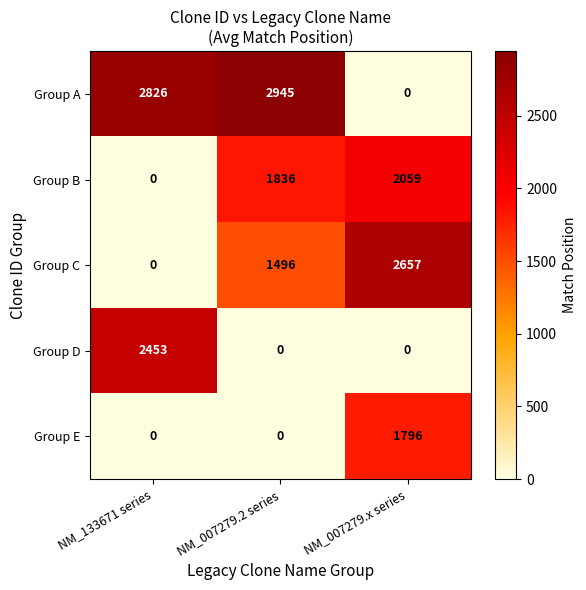

What is the difference between the highest and lowest values at NM_007279.x series?

2657